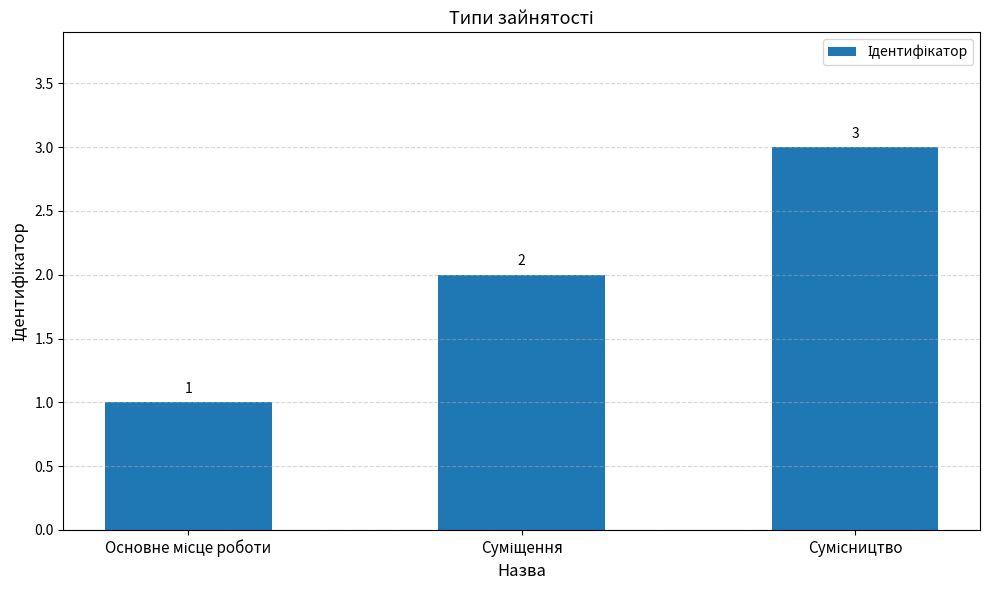

How many values are between 1 and 3?

3